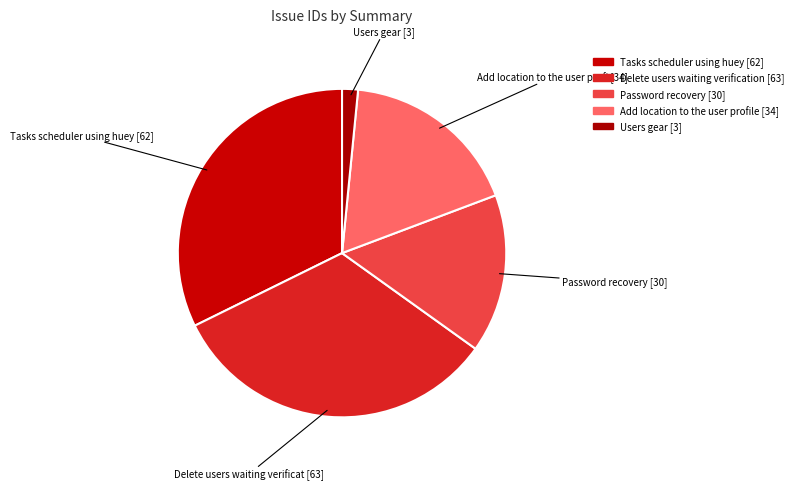

How many segments does this pie chart have?

5